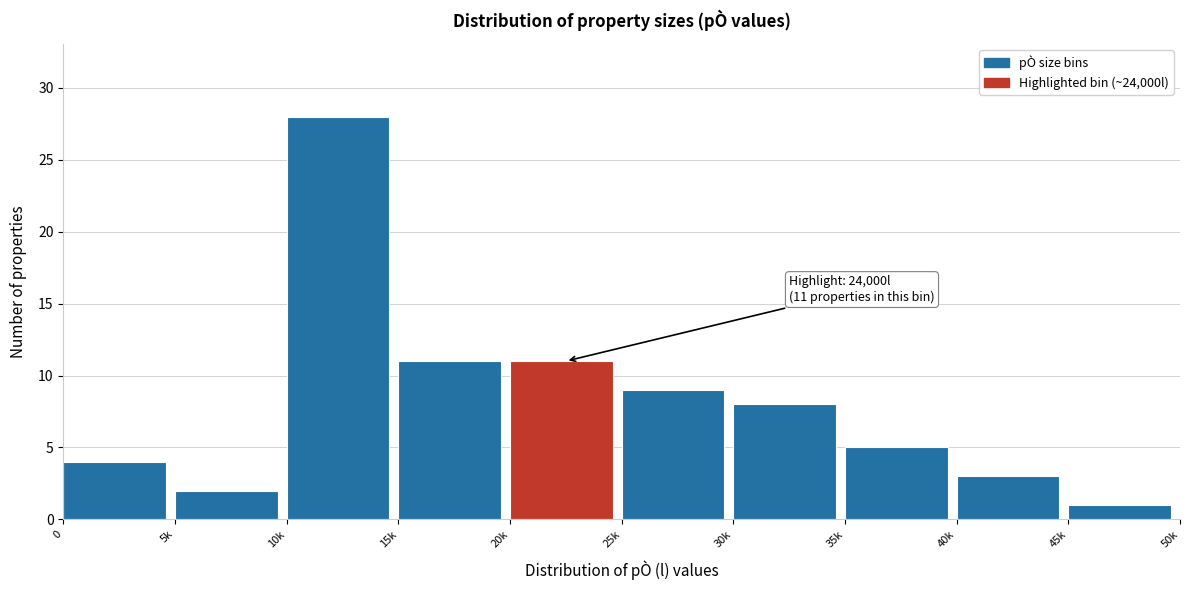

Reading left to right, transcribe all the data shown in this chart.

0=4	5k=2	10k=28	15k=11	20k=11	25k=9	30k=8	35k=5	40k=3	45k=1